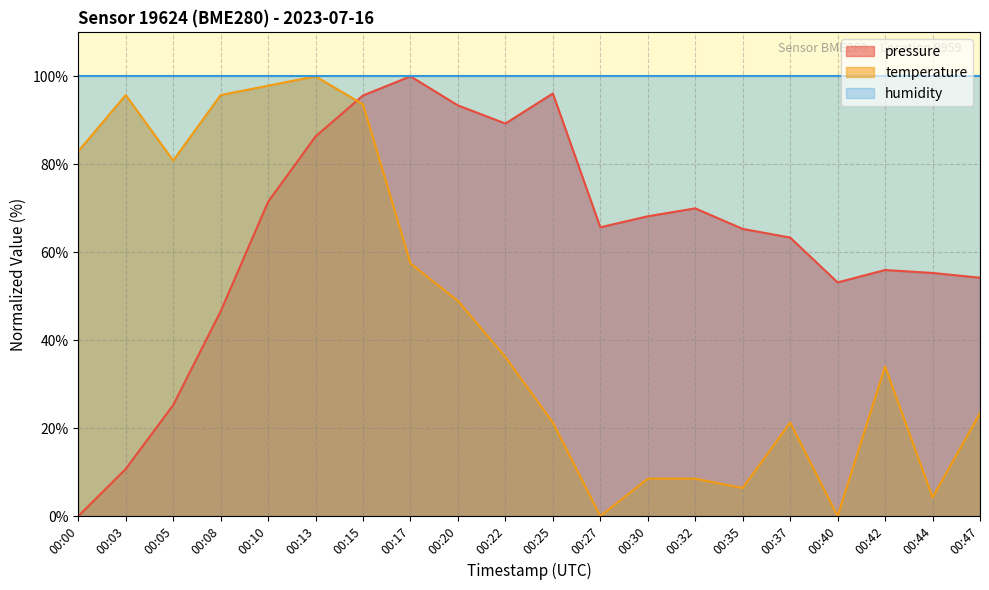

Does the chart have visible grid lines?

Yes